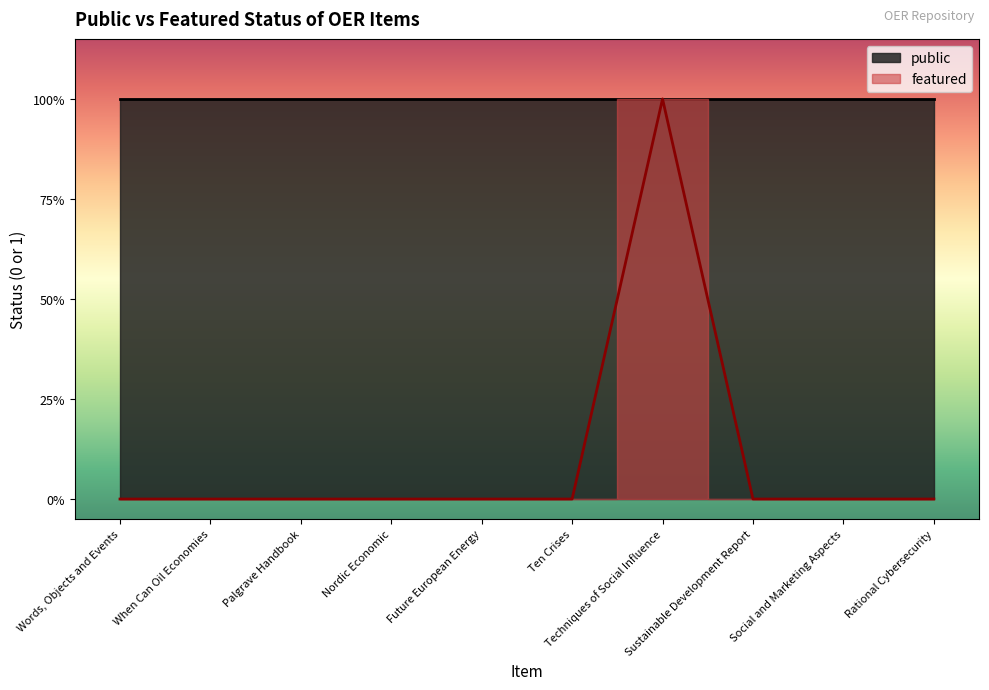

The chart shows a value of 1 at When Can Oil Economies. True or false?

False